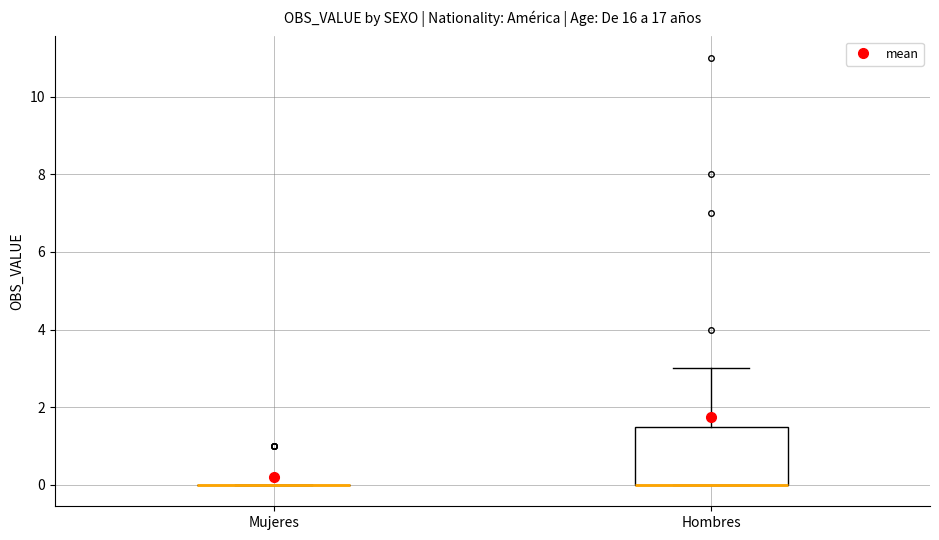

Reading left to right, transcribe this box plot: for each box, give where its median line is, the range the box spans, and where its two whiskers end, as read against the y-axis. The values are not printed on the chart, so give them approximately, as read against the axis.

Mujeres: box collapsed to a line at 0.0, whiskers 0.0 to 0.0
Hombres: median 0.0 (drawn on the box's lower edge), box 0.0 to 1.6, whiskers 0.0 to 3.0